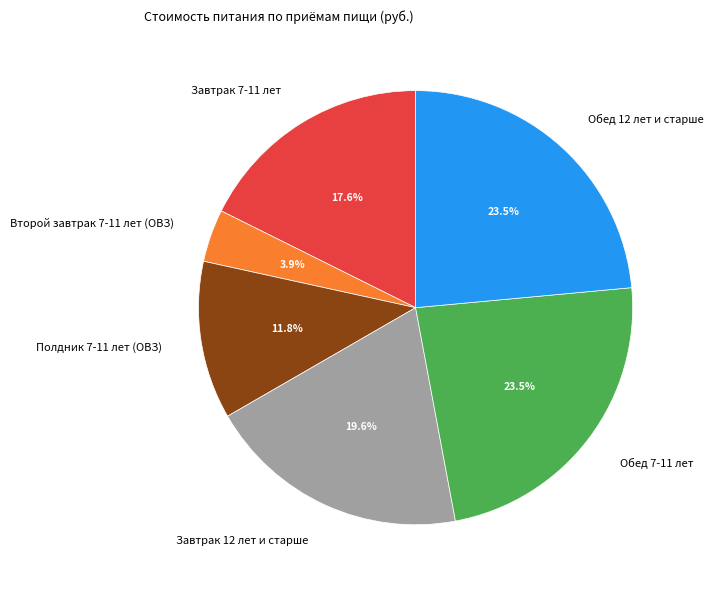

Between Завтрак 12 лет и старше and Полдник 7-11 лет (ОВЗ), which is larger?

Завтрак 12 лет и старше